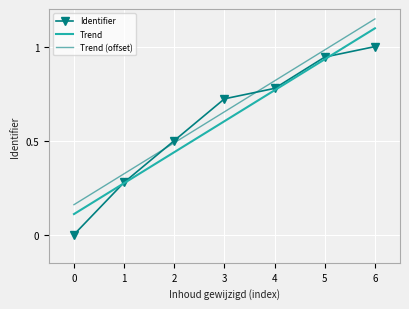

What is the value of the Identifier point at the 7th from the left?

1.0